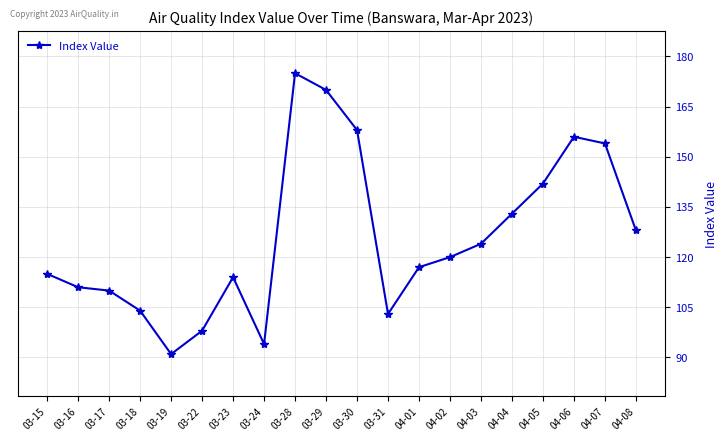

Which category has the lowest value across all series?

03-19